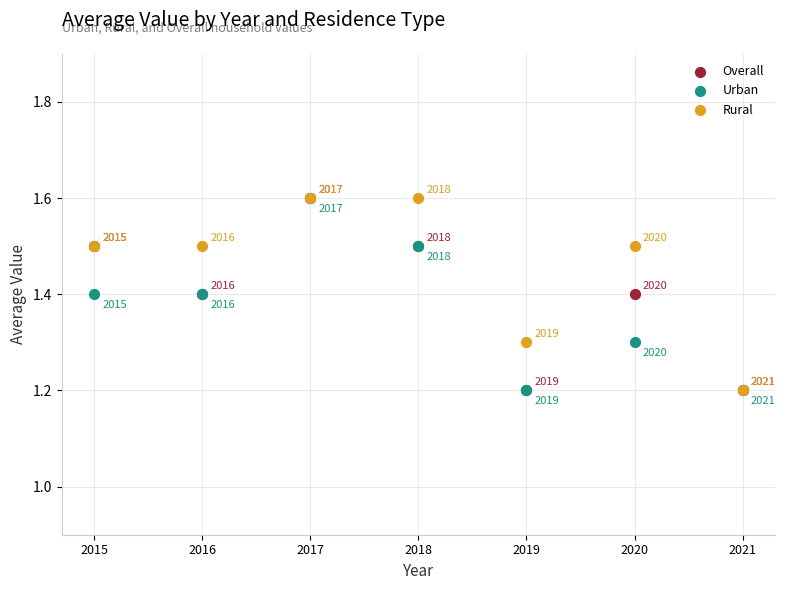

Across all series, what Y value is closest to 1?

1.2